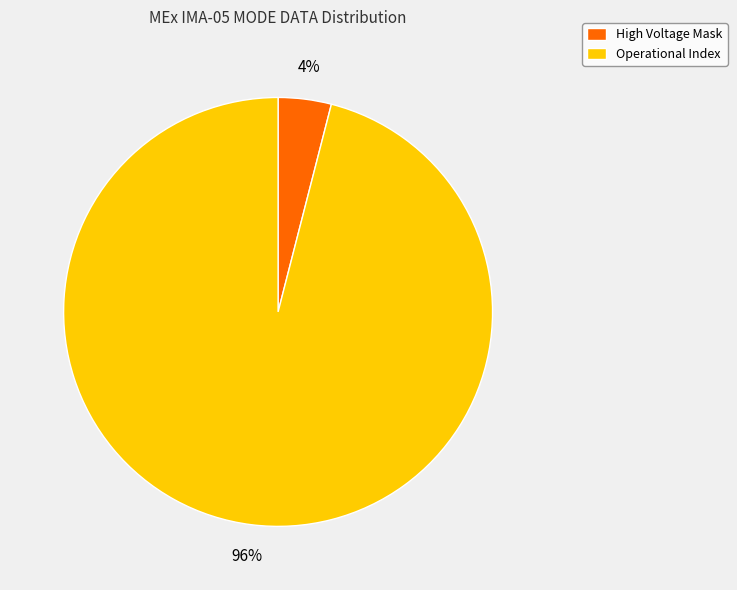

The High Voltage Mask slice represents 4% of the pie. True or false?

True